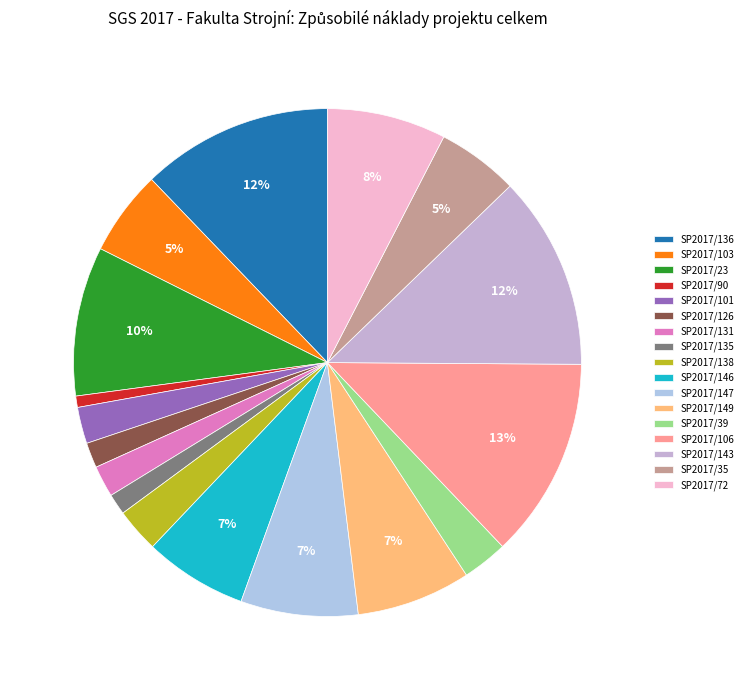

True or false: SP2017/39 accounts for 3% of the total.

True